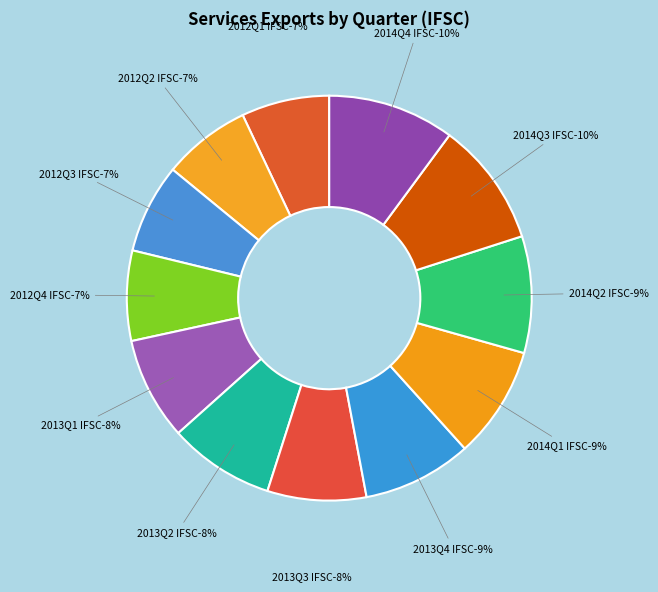

Does 2014Q4 IFSC represent more than half of the total?

No